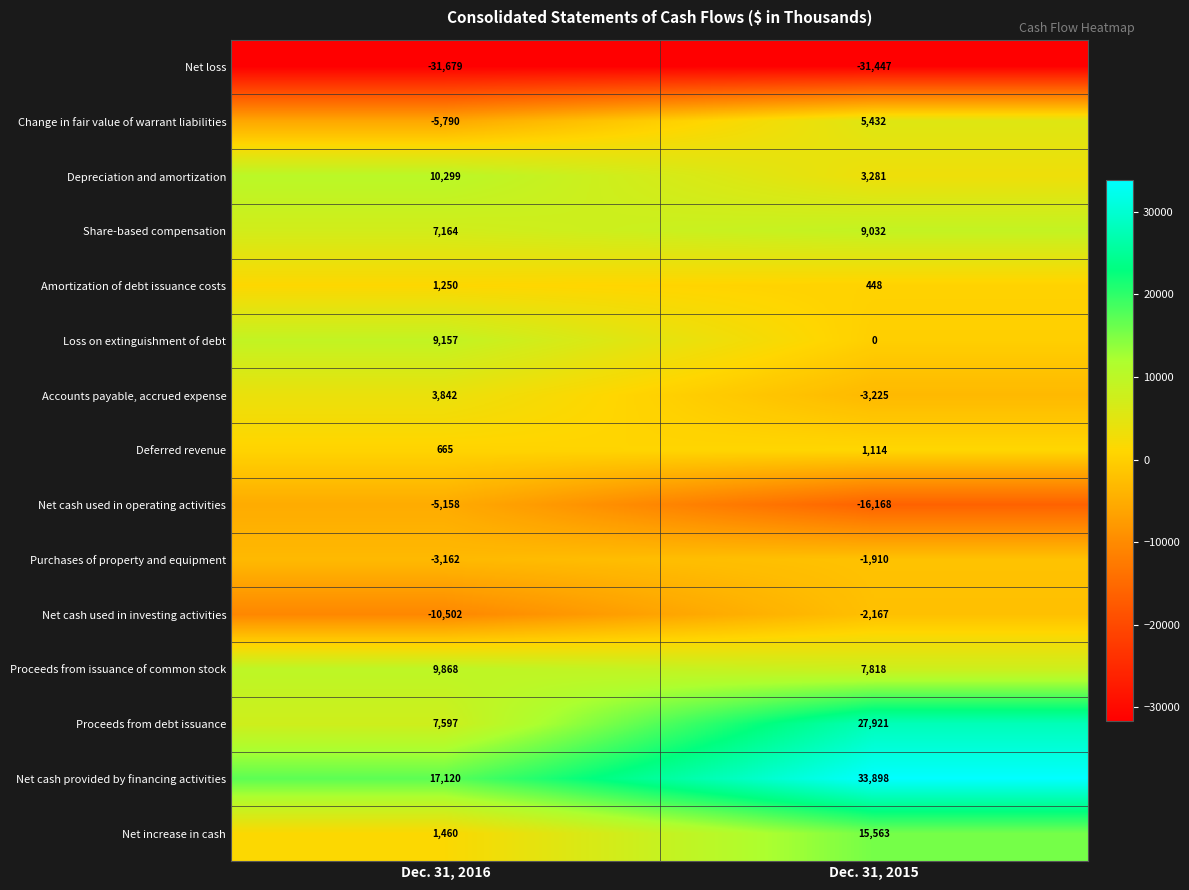

What is the total value across all series at Dec. 31, 2016?

12131